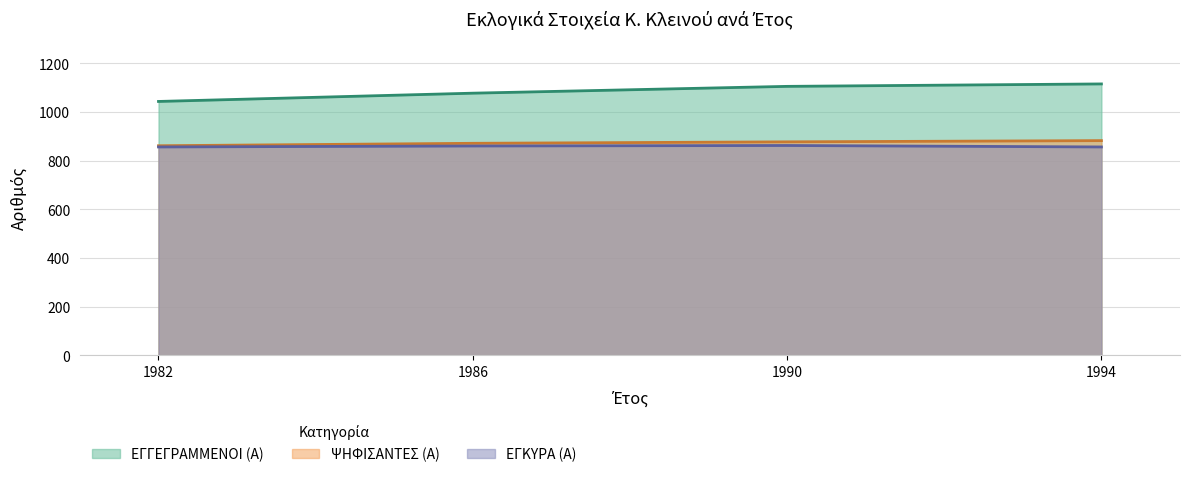

True or false: ΕΓΓΕΓΡΑΜΜΕΝΟΙ (Α) has more than 2 points higher than both neighbors.

False